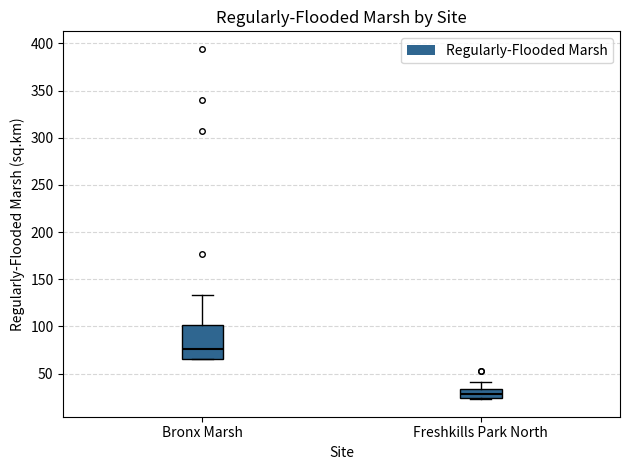

Where is the lower edge of the box for Bronx Marsh on the y-axis? The values are not printed on the chart, so give them approximately, as read against the axis.

65